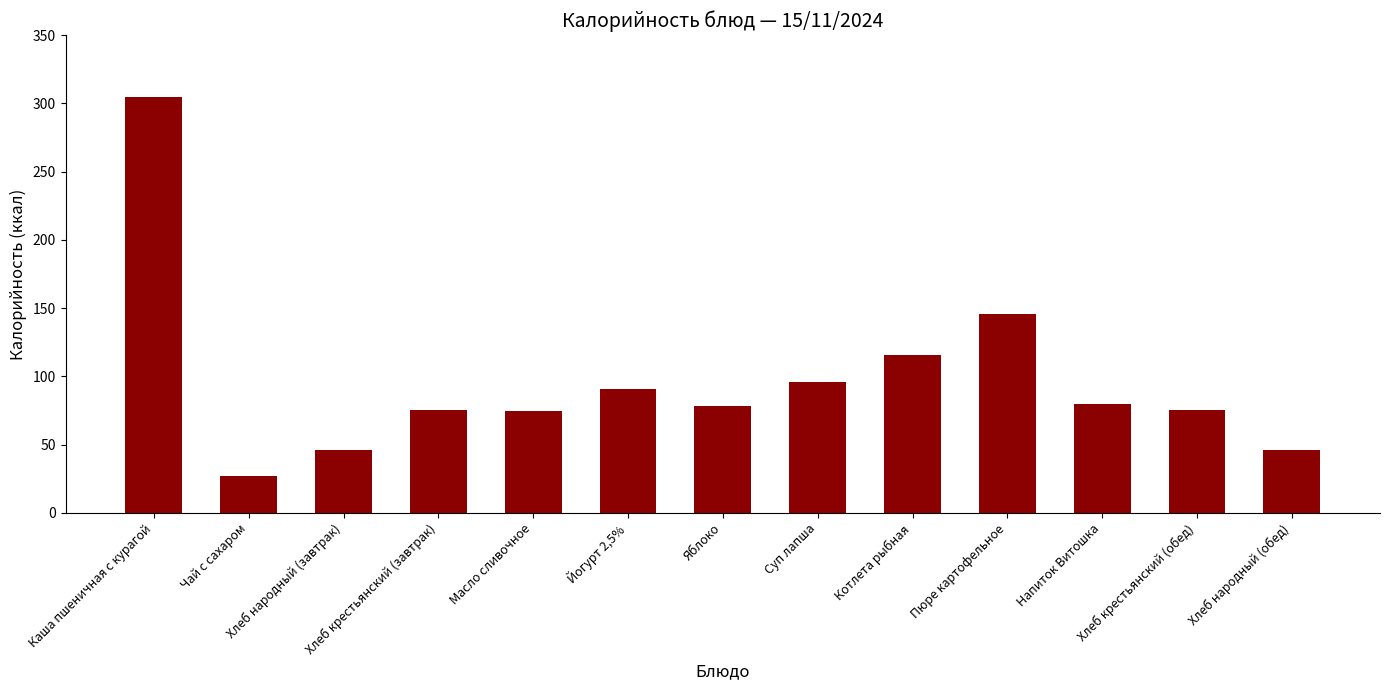

True or false: the data shows 39.1 at Хлеб крестьянский (обед).

False